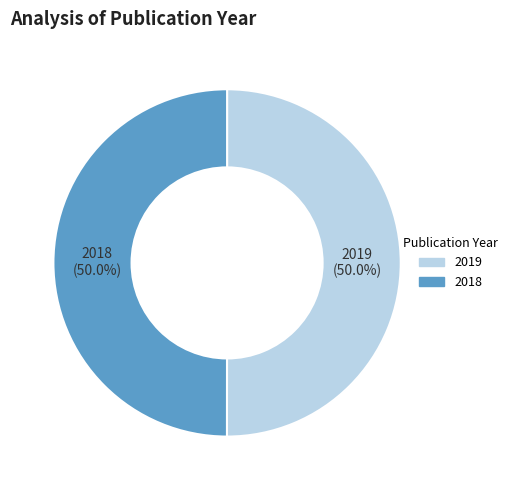

Combined, do 2018 and 2019 account for over 50%?

Yes